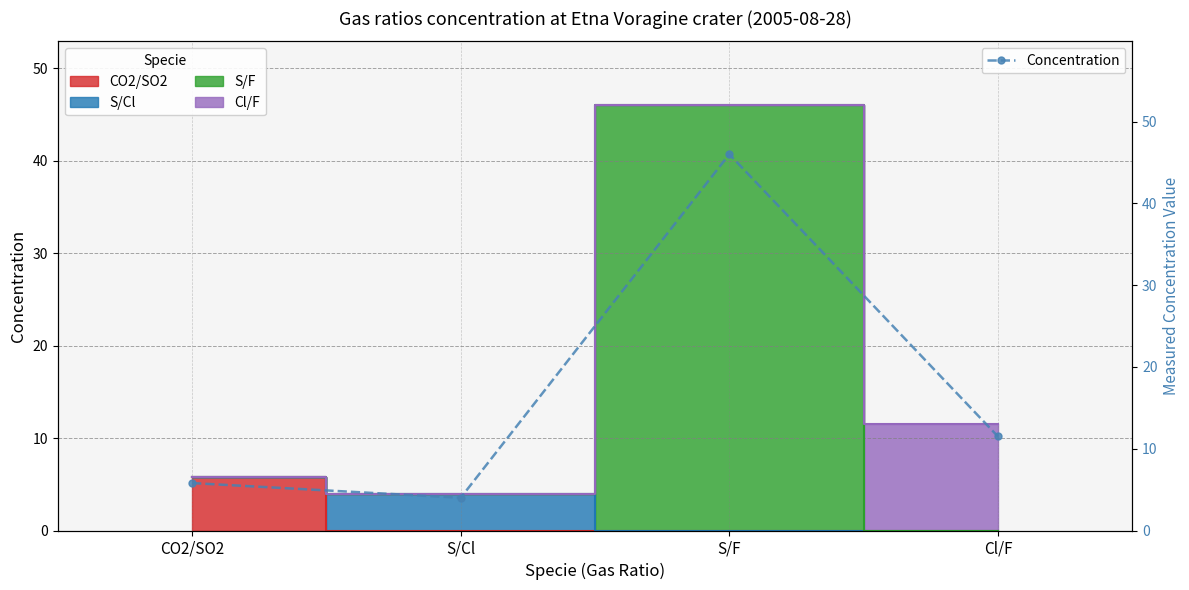

Which label corresponds to the smallest value in the chart?

S/Cl